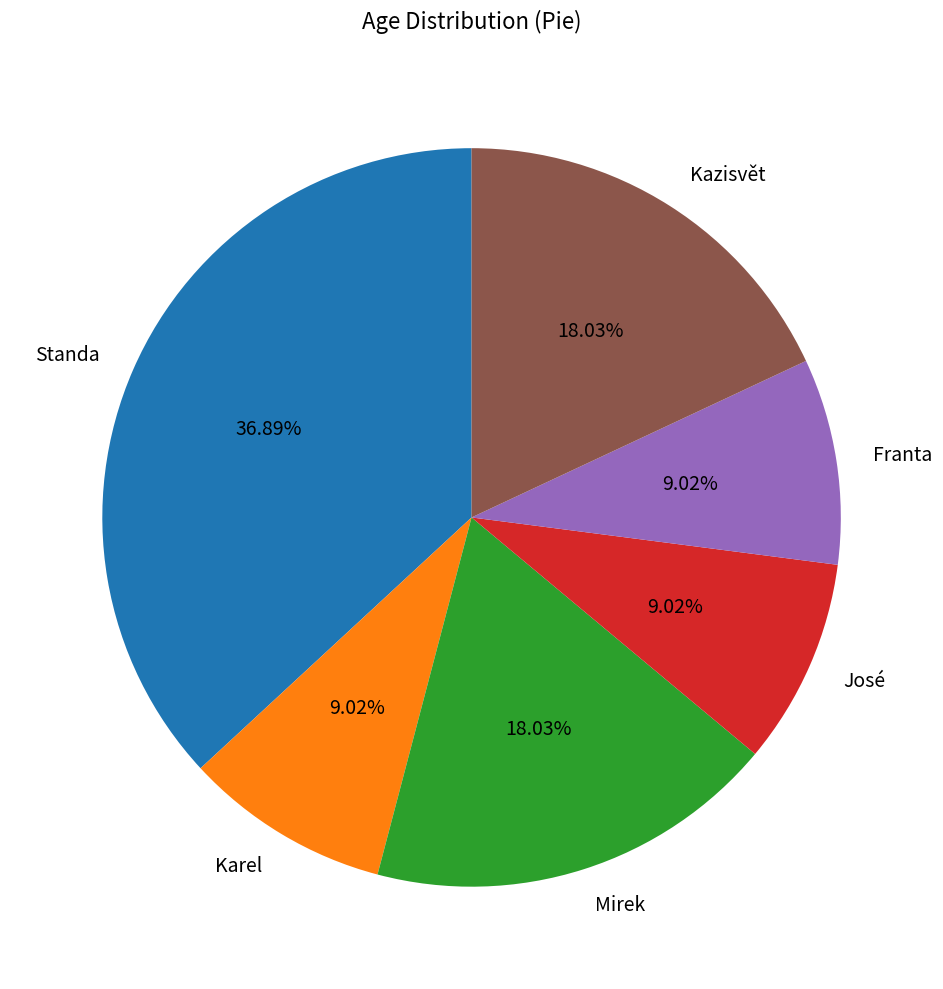

Do José and Mirek together represent more than half of the pie?

No